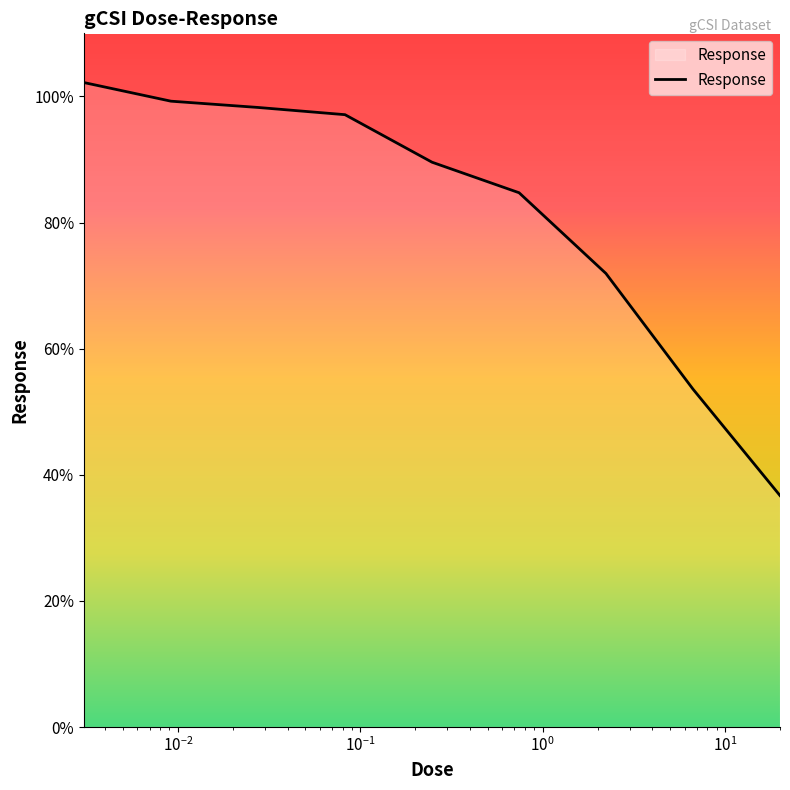

What is the smallest value displayed?

36.7